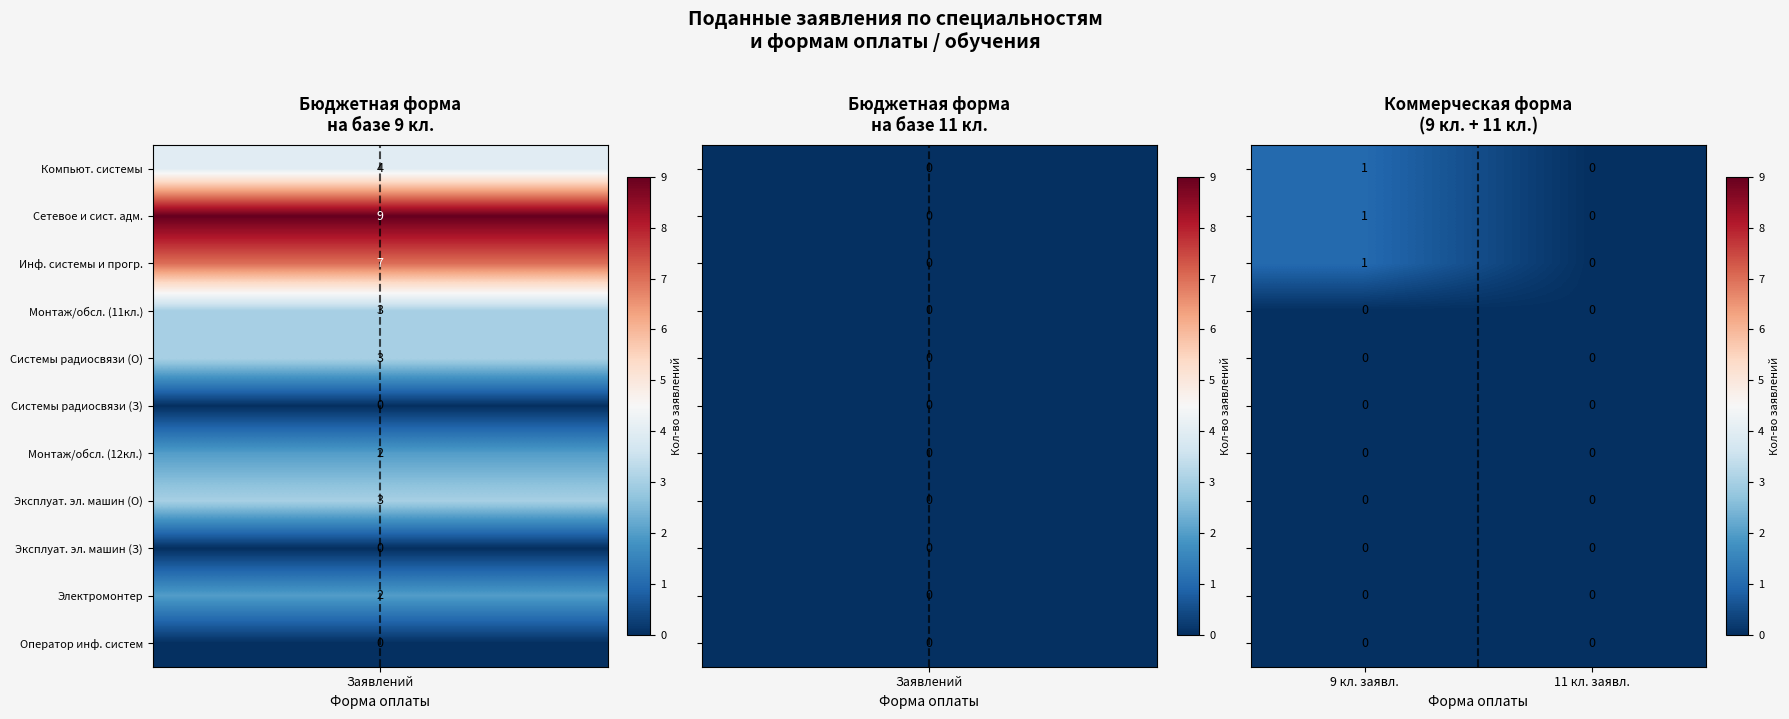

At which category is the sum across all series the highest?

9 кл. заявл.